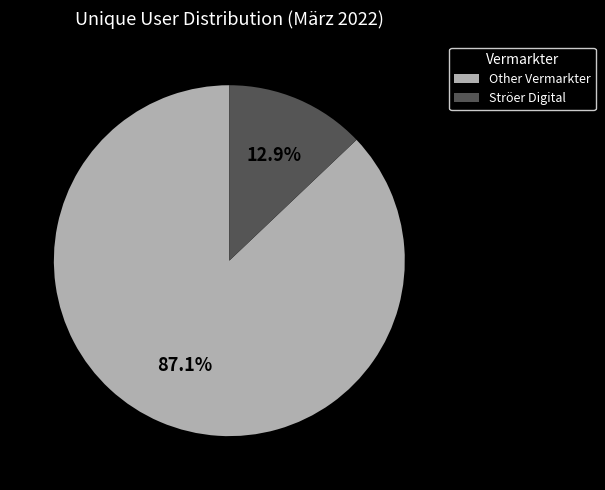

Which slice is the smallest?

Ströer Digital